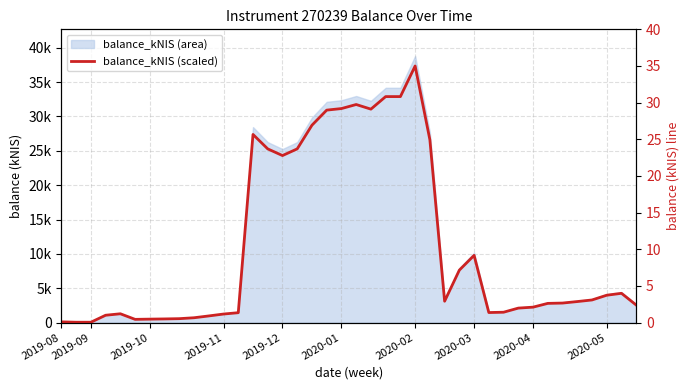

What is the difference between the second highest and minimum values?

30.8